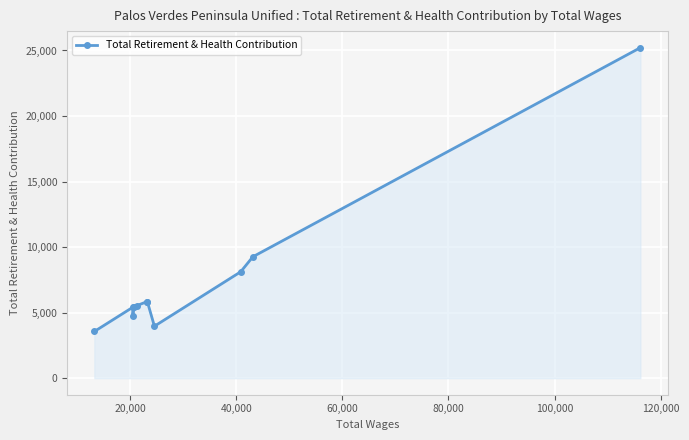

What is the sum of all values?

82879